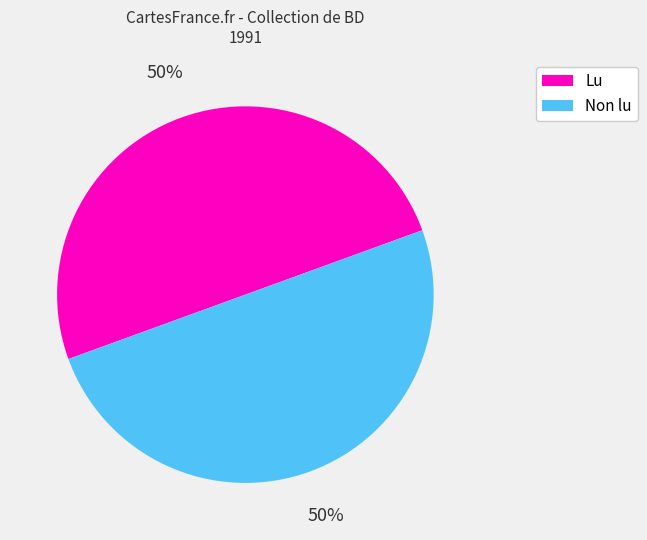

To the nearest percent, what percentage of the pie is Lu?

50%